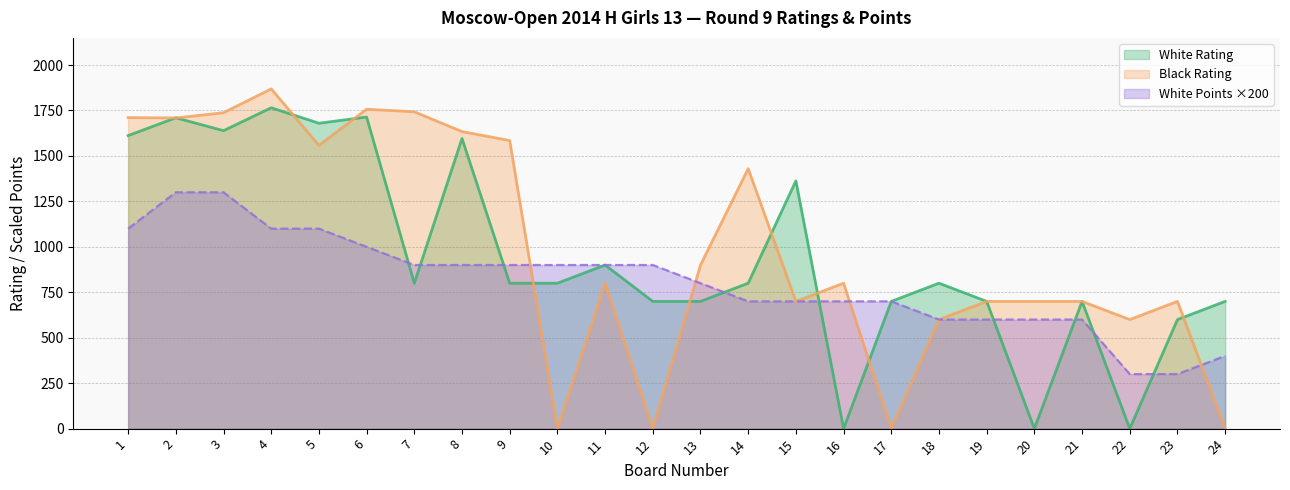

What is the spread (max minus min) of values at 3?

438